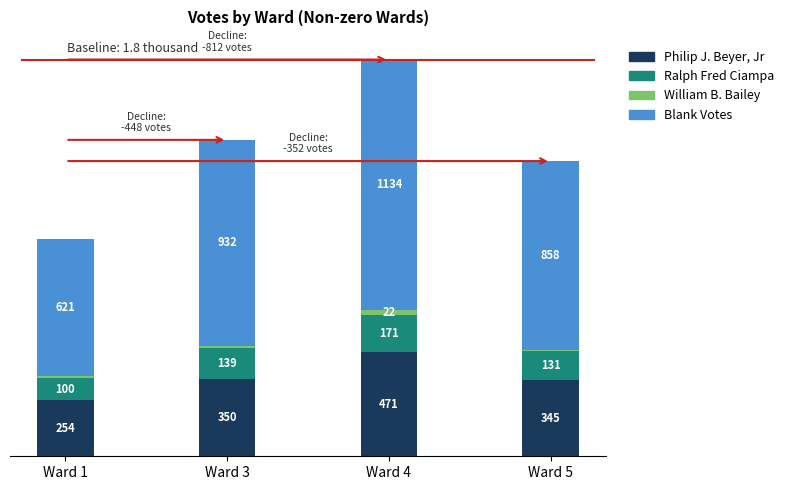

Which category has the highest value in the Philip J. Beyer, Jr series?

Ward 4